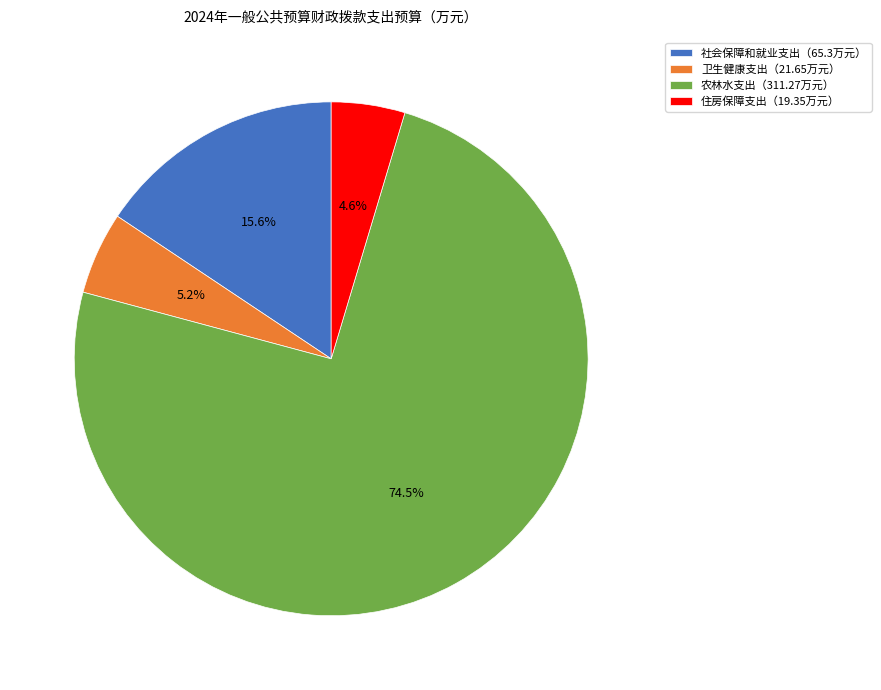

What is the total percentage of 社会保障和就业支出（65.3万元） and 农林水支出（311.27万元）?

90.2%